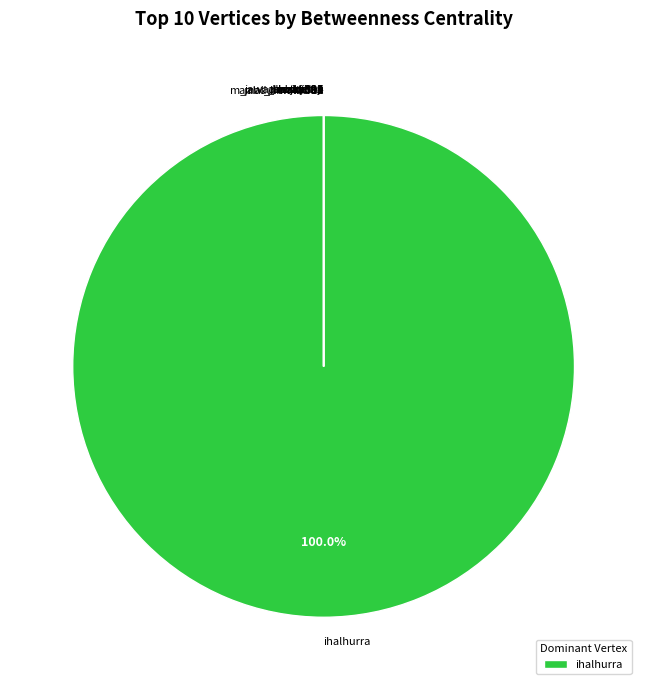

Count the number of slices in the pie.

10